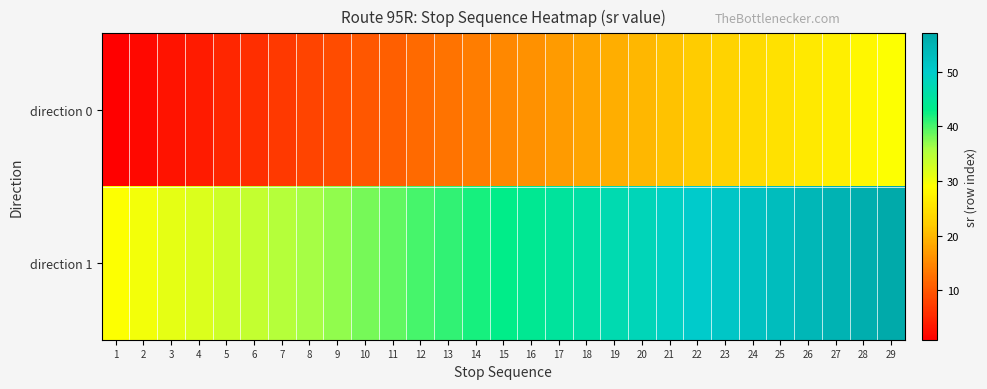

Reading left to right, what are all the values shown in this chart?

direction 0: 1=1	2=2	3=3	4=4	5=5	6=6	7=7	8=8	9=9	10=10	11=11	12=12	13=13	14=14	15=15	16=16	17=17	18=18	19=19	20=20	21=21	22=22	23=23	24=24	25=25	26=26	27=27	28=28	29=29
direction 1: 1=29	2=30	3=31	4=32	5=33	6=34	7=35	8=36	9=37	10=38	11=39	12=40	13=41	14=42	15=43	16=44	17=45	18=46	19=47	20=48	21=49	22=50	23=51	24=52	25=53	26=54	27=55	28=56	29=57